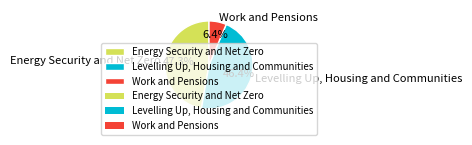

To the nearest percent, what is the difference between the largest and smallest slice percentages?

41%